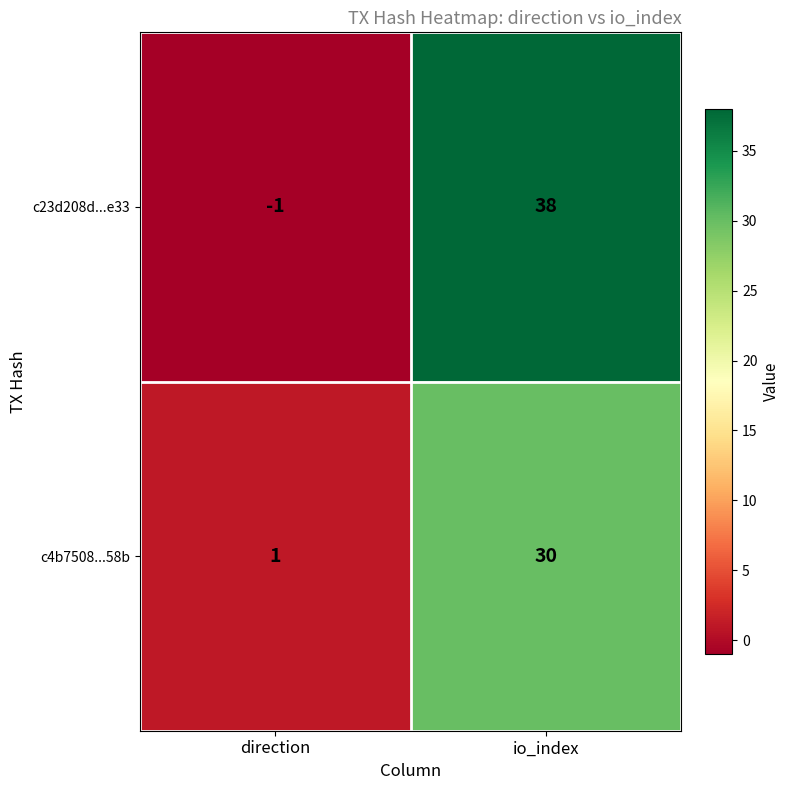

True or false: c4b7508...58b has a value of 30 at io_index.

True